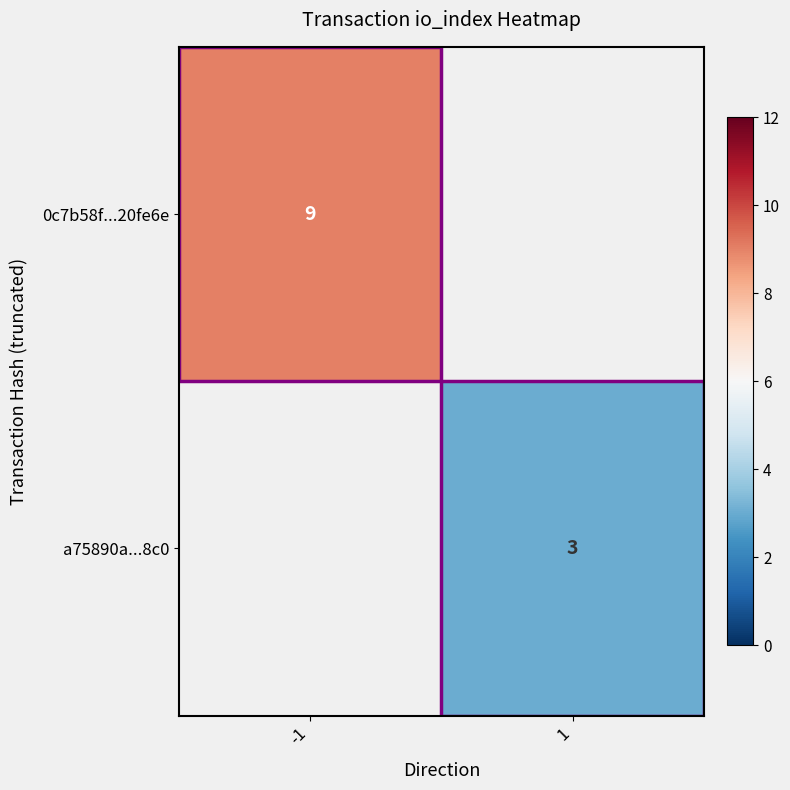

The value of 0c7b58f...20fe6e at -1 is 9. True or false?

True